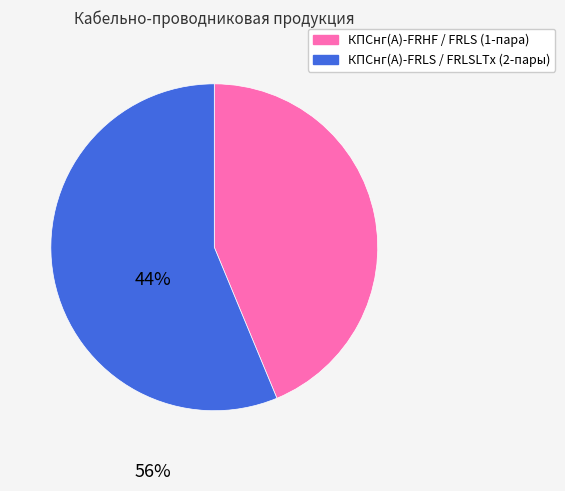

Is there a majority slice in this chart?

Yes